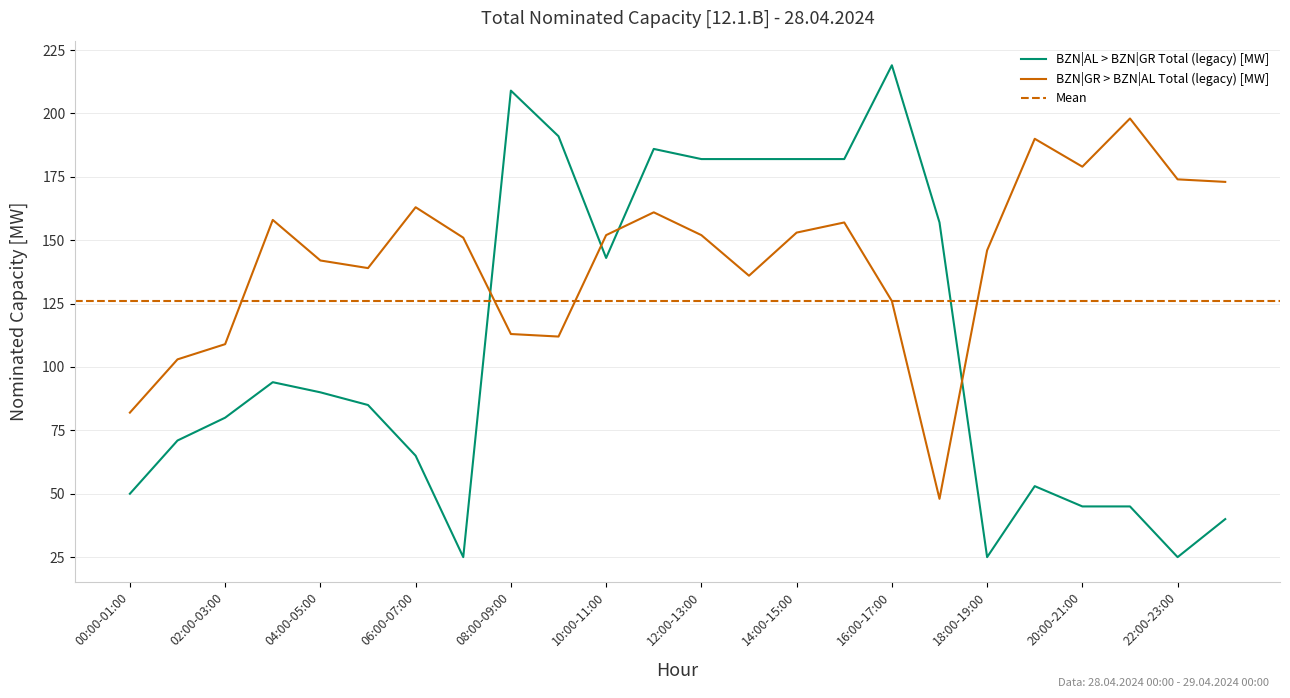

List the series in order of their overall mean, lowest first.

BZN|AL > BZN|GR Total (legacy) [MW], BZN|GR > BZN|AL Total (legacy) [MW]